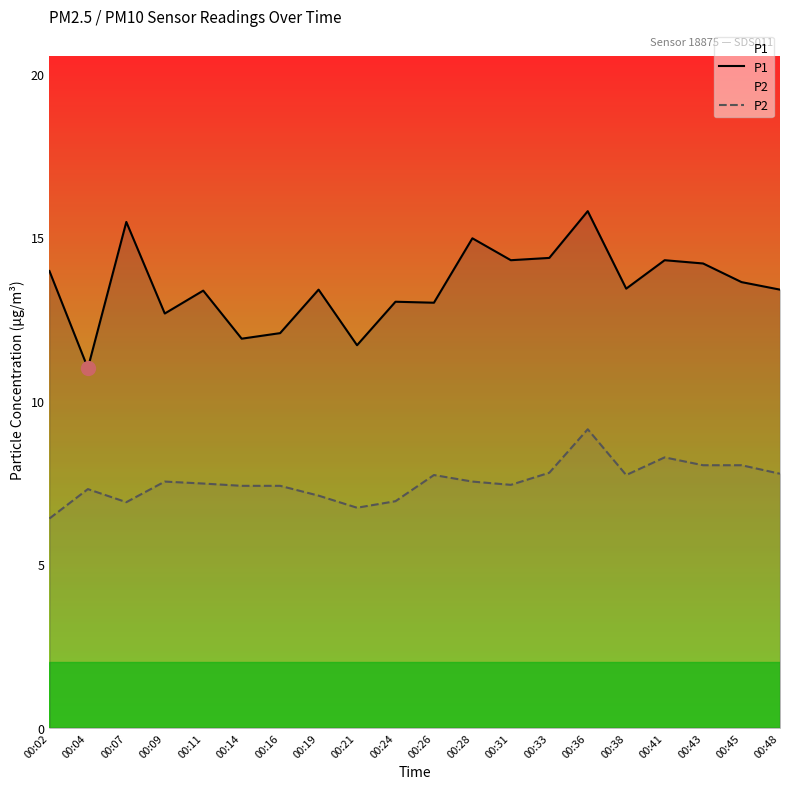

Between 00:11 and 00:38, which is larger?

00:38